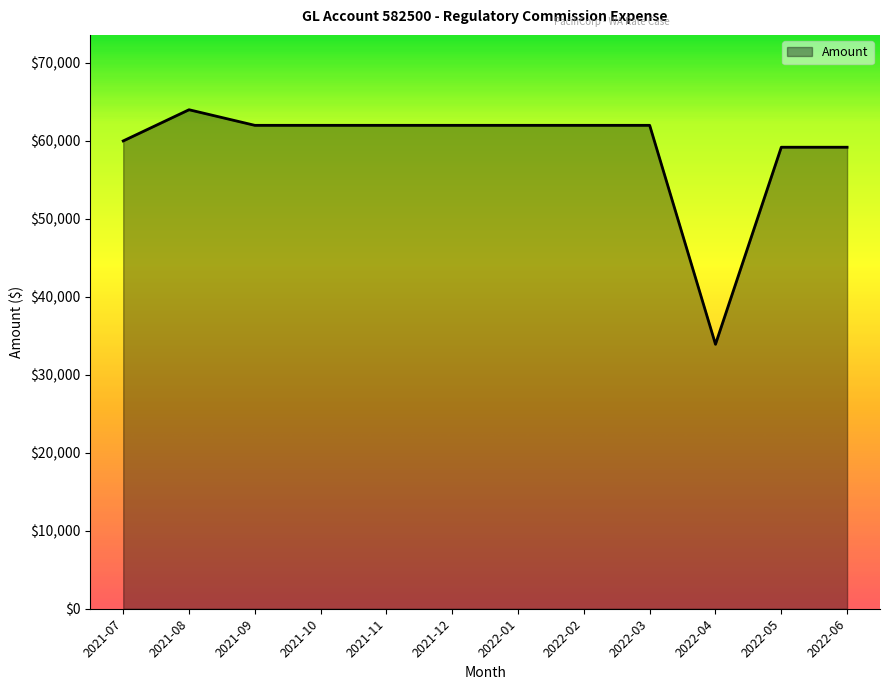

At which category does the chart reach its peak across all series?

2021-08